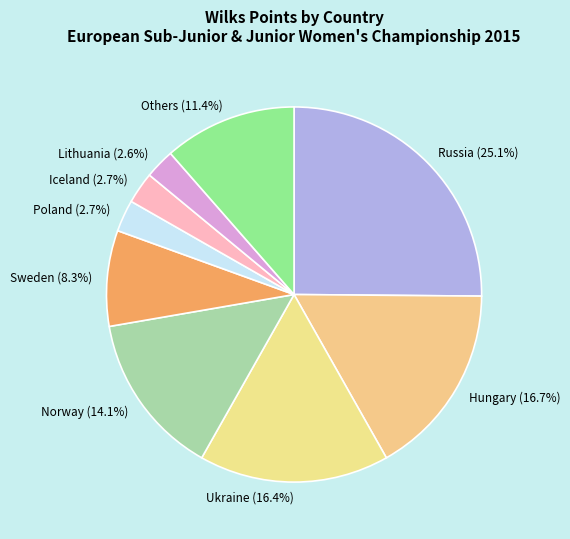

Between Hungary and Russia, which is larger?

Russia